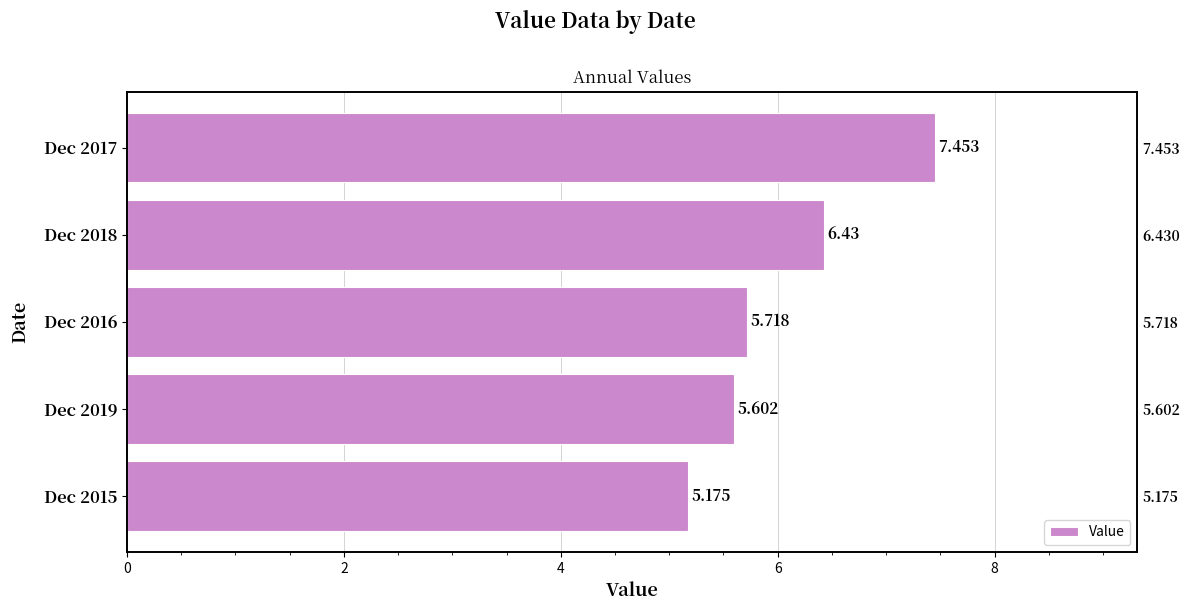

What is the maximum value shown in the chart?

7.5